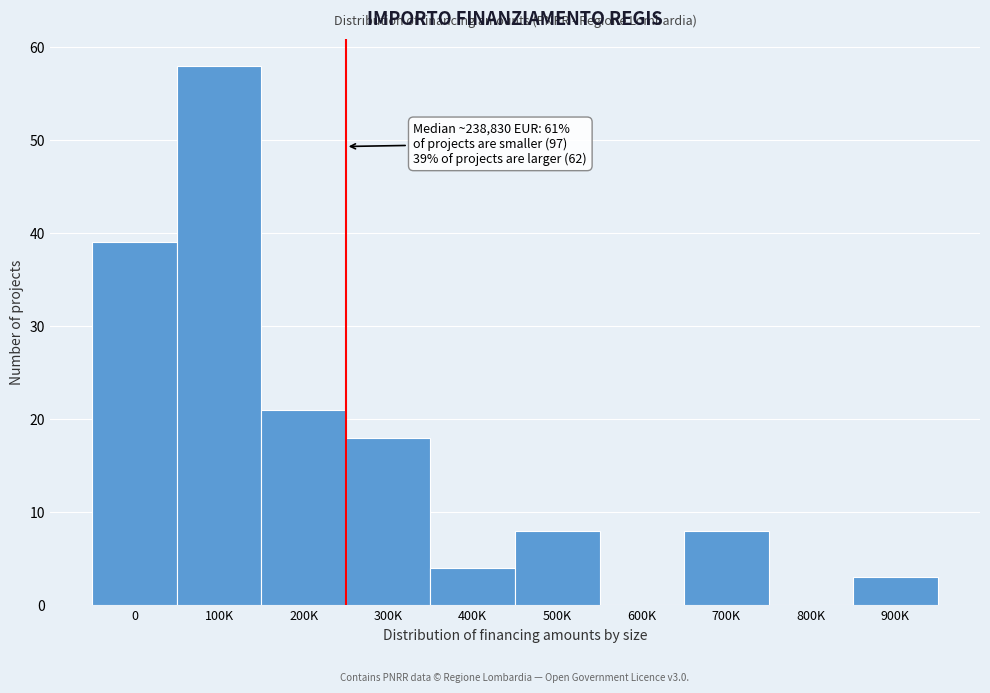

Reading right to left, transcribe all the data shown in this chart.

900K=3	800K=0	700K=8	600K=0	500K=8	400K=4	300K=18	200K=21	100K=58	0=39